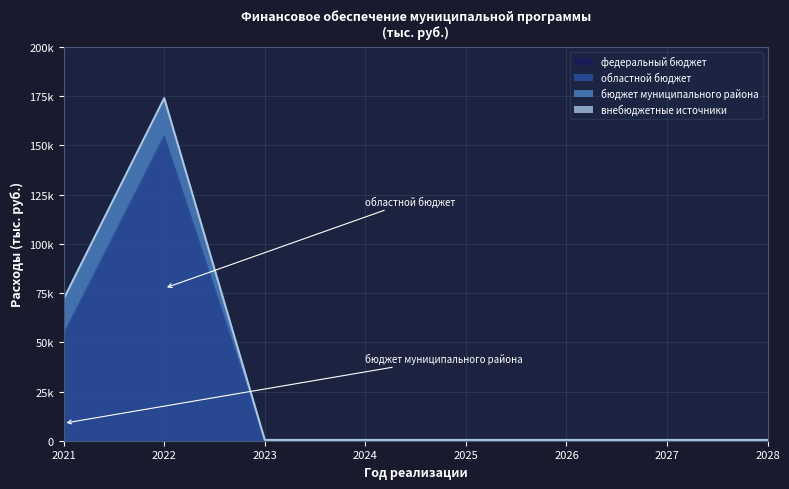

Reading left to right, transcribe all the data shown in this chart.

федеральный бюджет: 0.0	0.0	0.0	0.0	0.0	0.0	0.0	0.0
областной бюджет: 54286.6	154868.3	0.0	0.0	0.0	0.0	0.0	0.0
бюджет муниципального района: 17715.3	19170.6	400.0	400.0	400.0	400.0	400.0	400.0
внебюджетные источники: 0.0	0.0	0.0	0.0	0.0	0.0	0.0	0.0